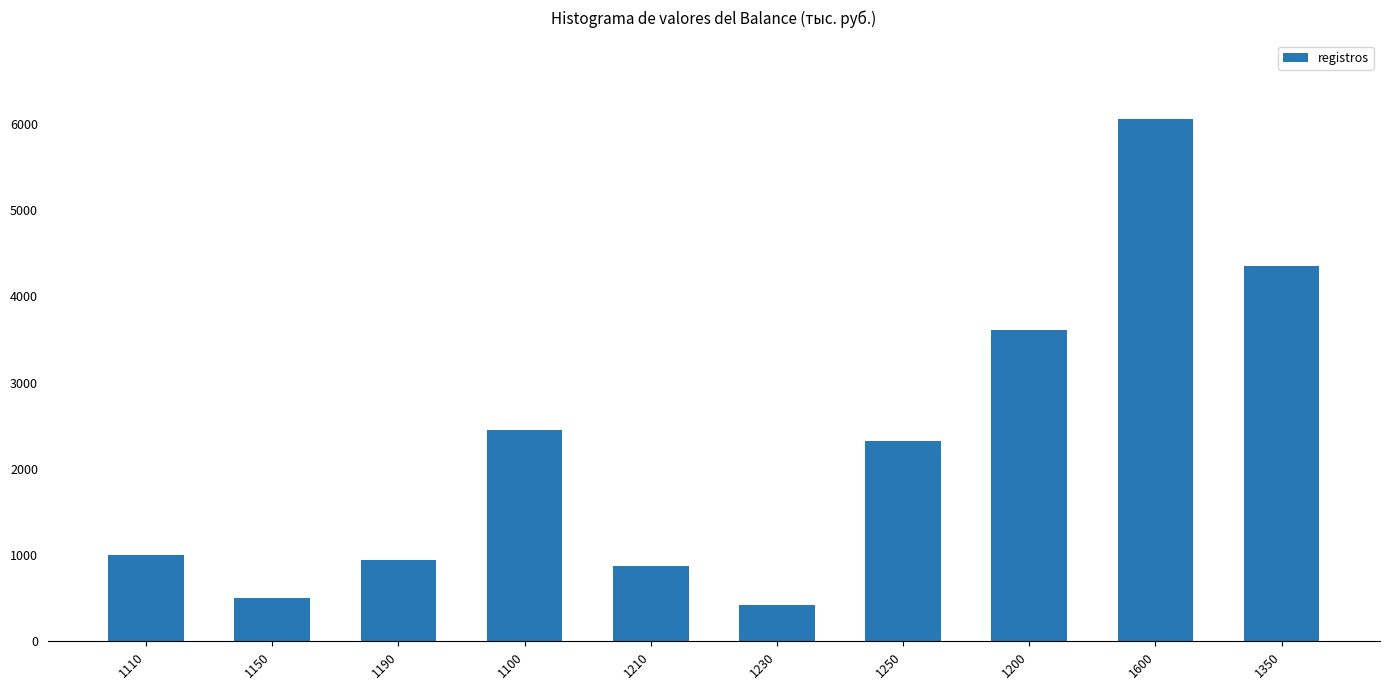

What is the change in value from 1600 to 1350?

-1713